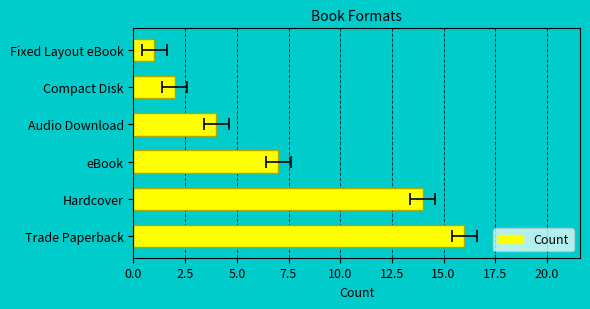

What is the smallest value displayed?

1